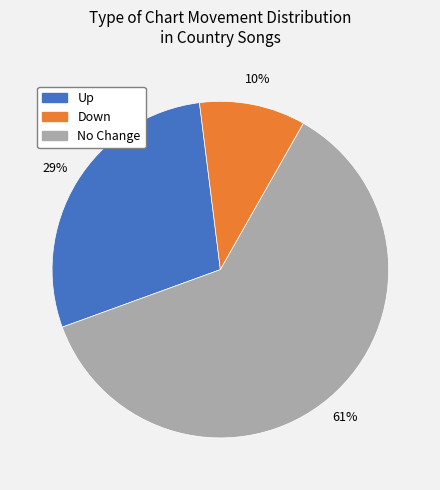

How many segments does this pie chart have?

3